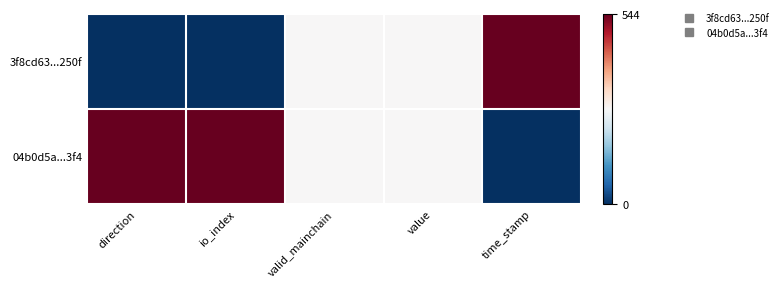

Rank the series by their average value, from lowest to highest.

3f8cd63...250f, 04b0d5a...3f4